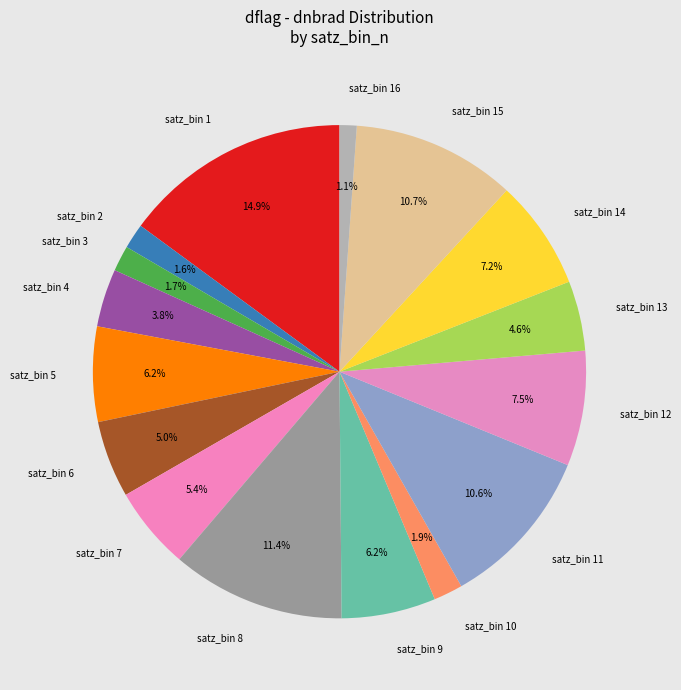

What is the total percentage of satz_bin 13 and satz_bin 10?

6.5%